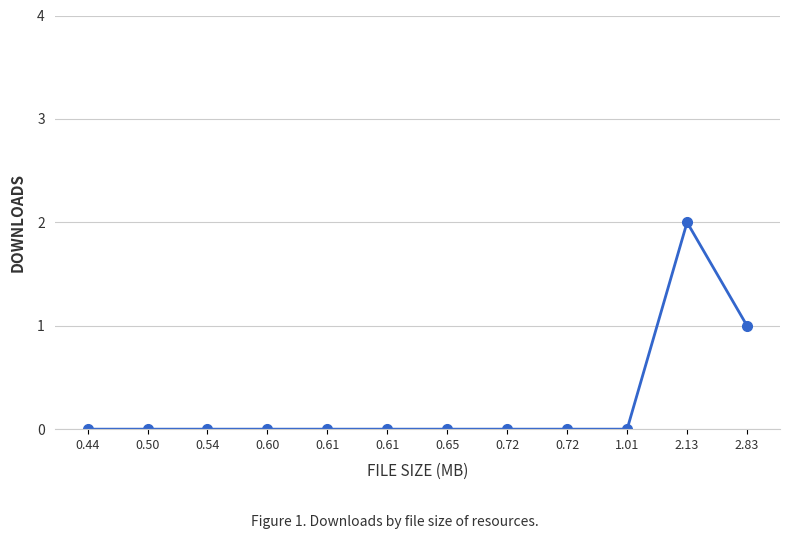

How many interior local peaks (higher than both neighbors) does the data have?

1